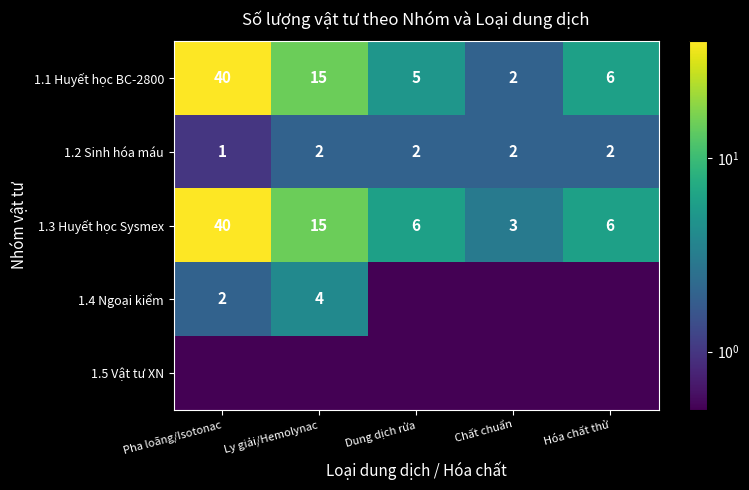

The value of 1.4 Ngoại kiểm at Chất chuẩn is 0.2. True or false?

False